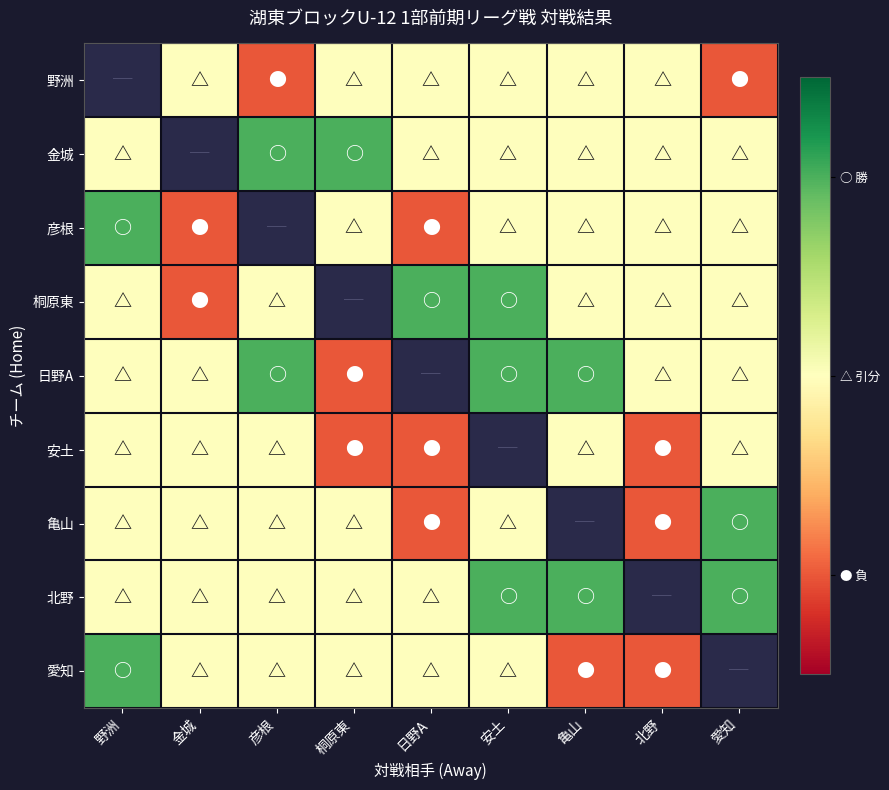

Rank the series at 桐原東 from highest to lowest value.

金城, 野洲, 亀山, 北野, 愛知, 彦根, 桐原東, 日野A, 安土